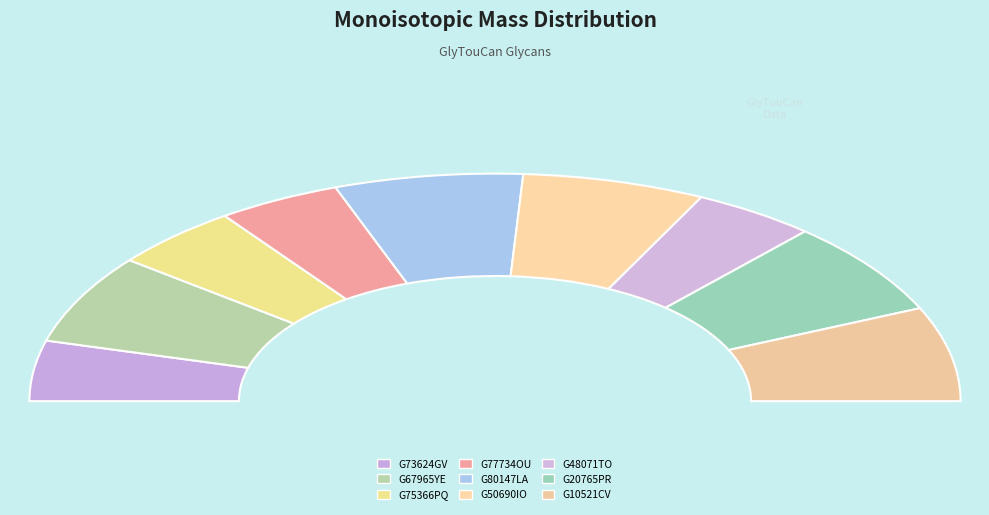

Count the number of slices in the pie.

9